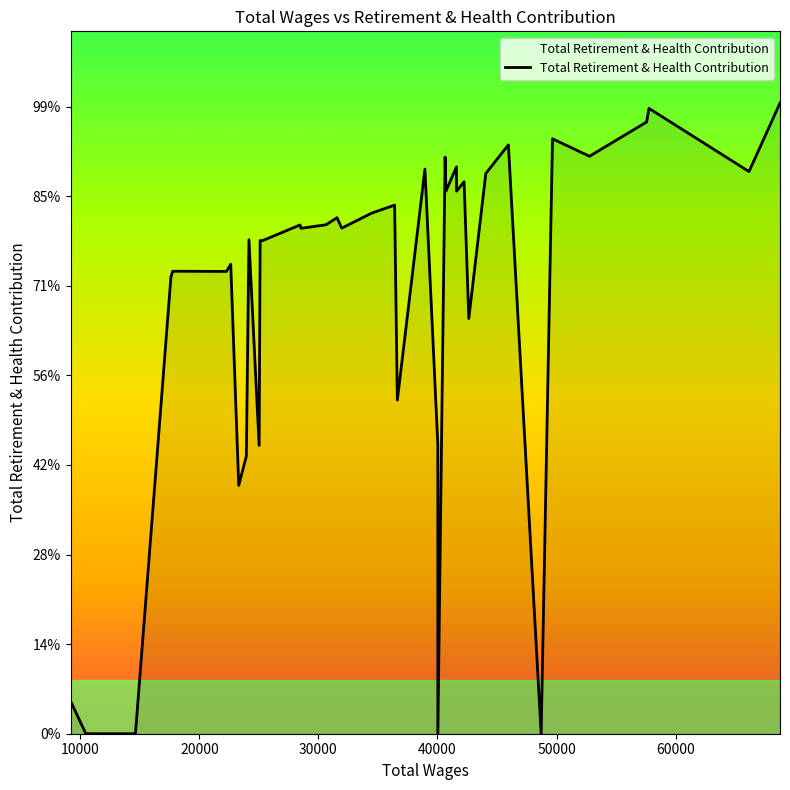

Is this an area chart (filled region under the line)?

Yes